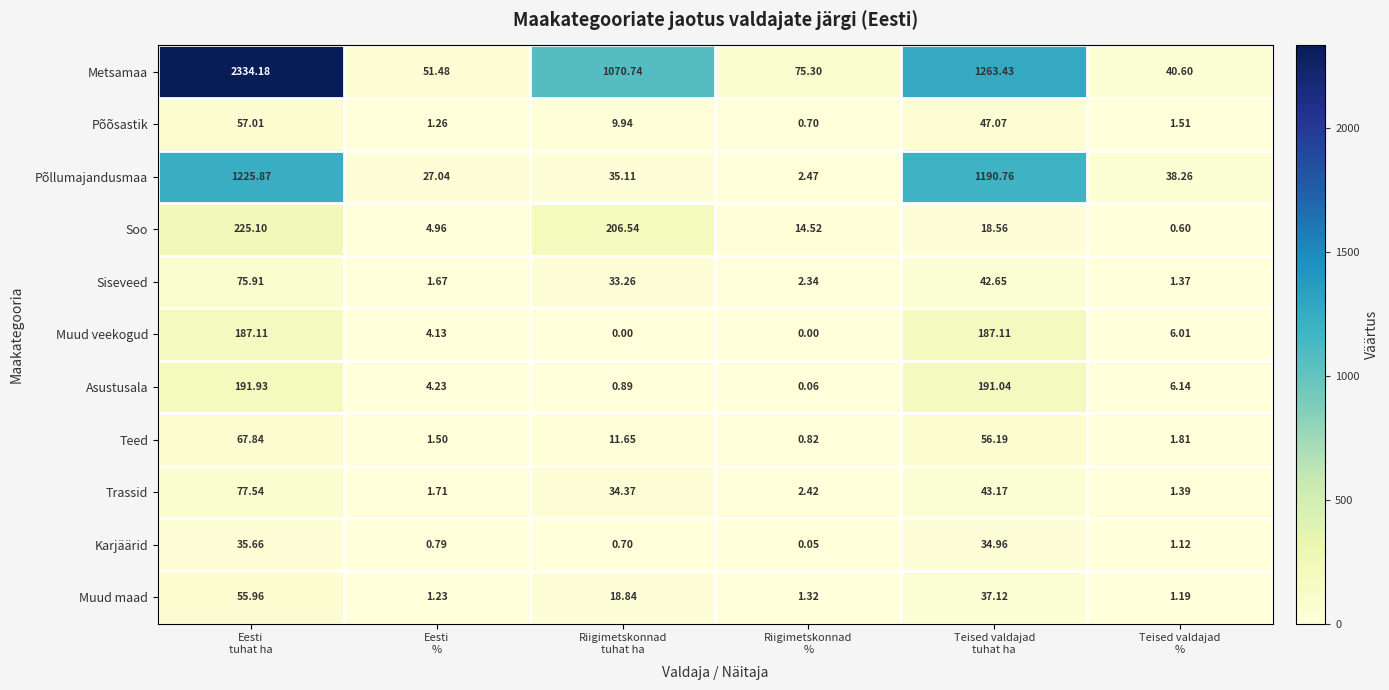

Rank the series by their maximum value, from lowest to highest.

Karjäärid, Muud maad, Põõsastik, Teed, Siseveed, Trassid, Muud veekogud, Asustusala, Soo, Põllumajandusmaa, Metsamaa